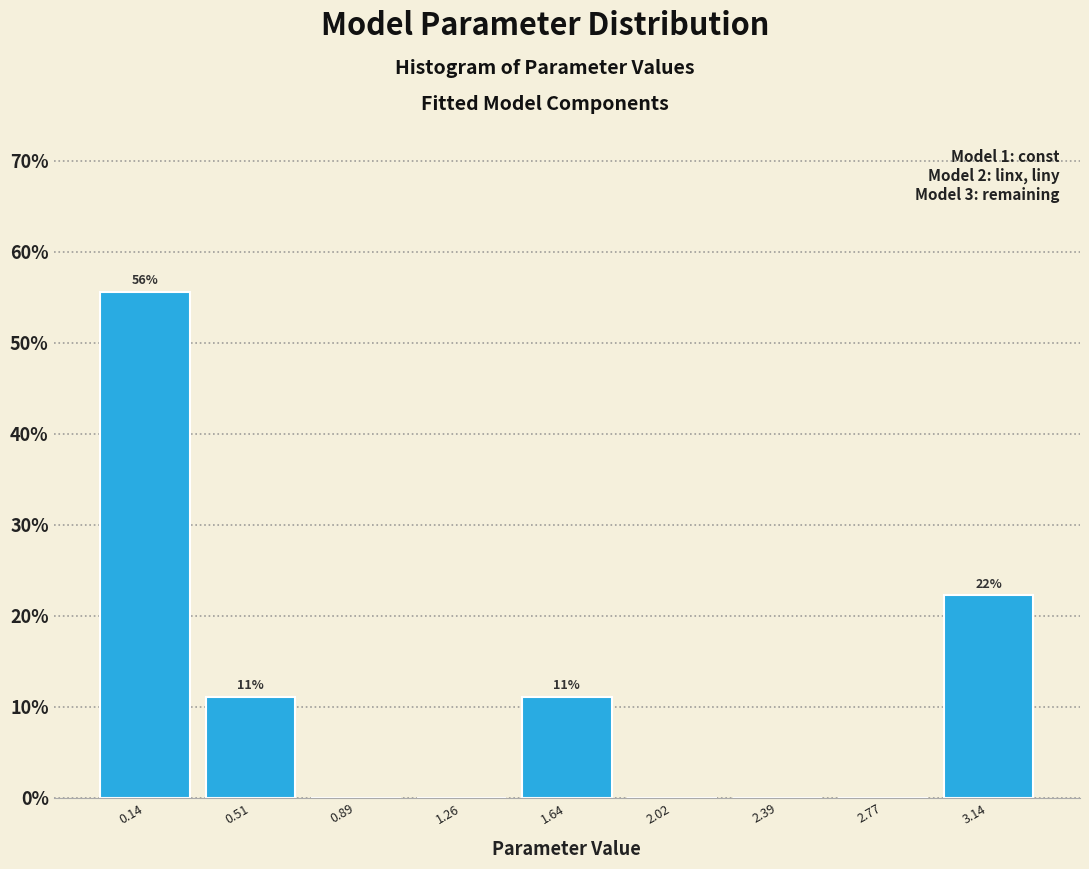

Over which range of the x-axis is the bar tallest?

-0.05 to 0.35